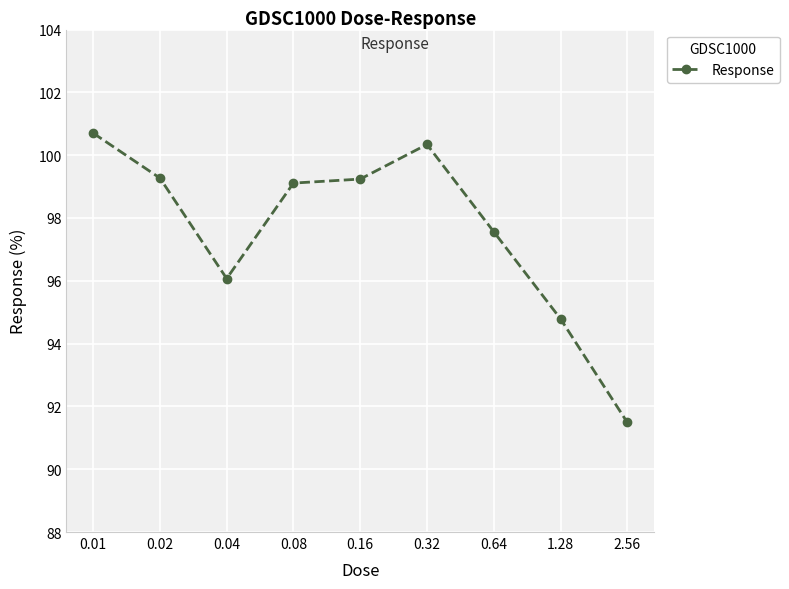

Which has a higher value, 1.28 or 0.04?

0.04